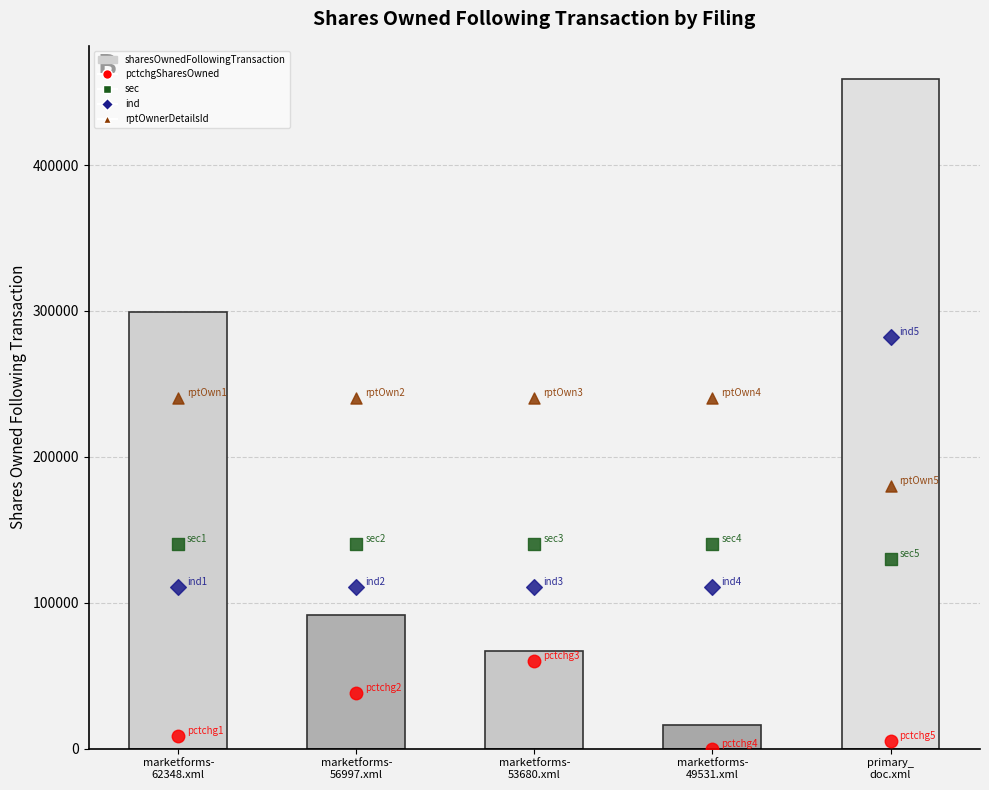

Which series reaches the minimum Y coordinate?

pctchgSharesOwned